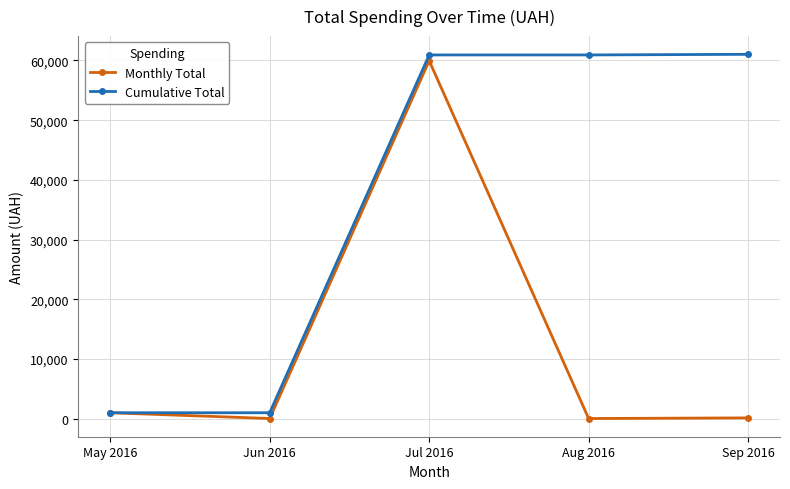

The Cumulative Total series shows 967.0 at May 2016. True or false?

True